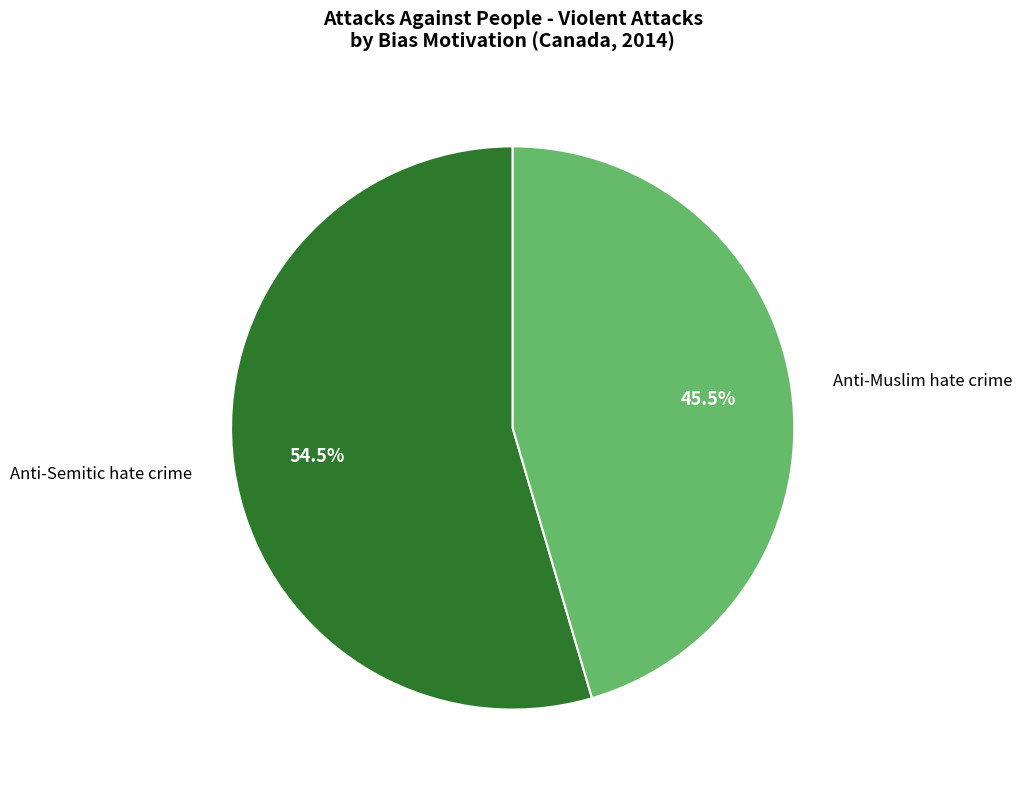

Does any single category account for the majority?

Yes